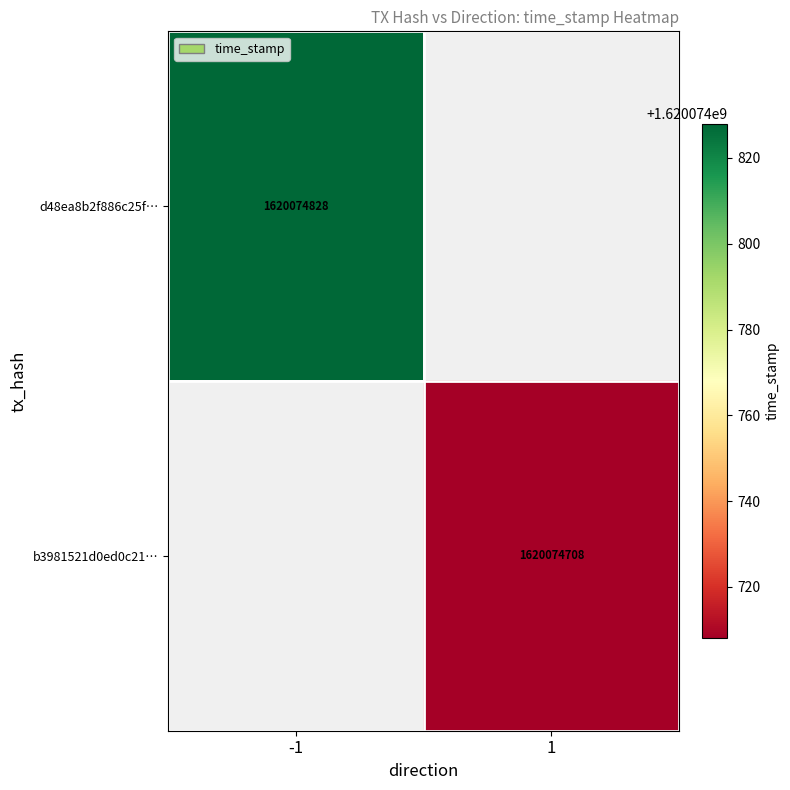

Which series has the widest spread of values?

d48ea8b2f886c25f616d35ebcf3b7ded8604936